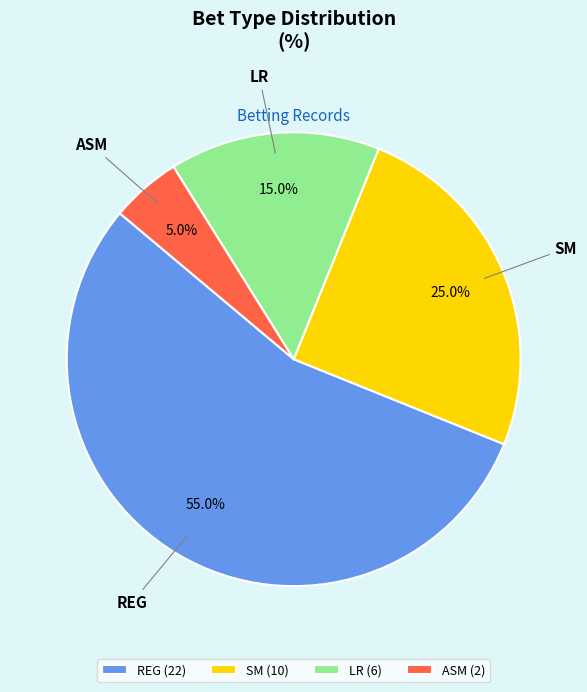

What is the ratio of the value at ASM to the value at LR?

0.3